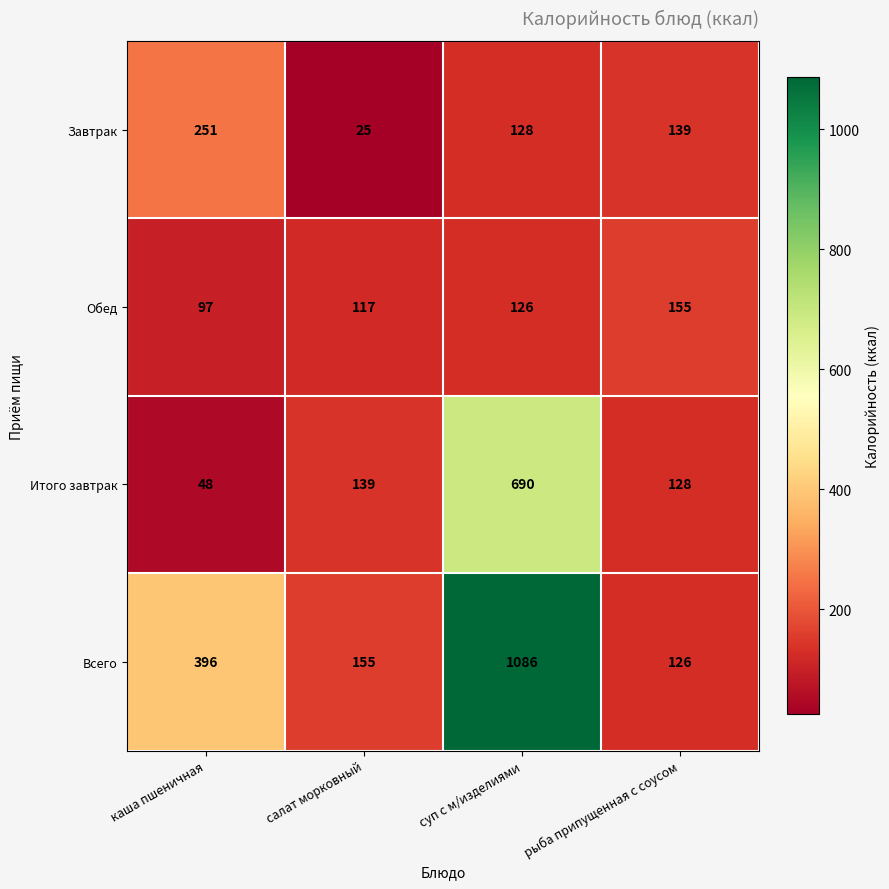

True or false: Обед has a value of 126 at суп с м/изделиями.

True